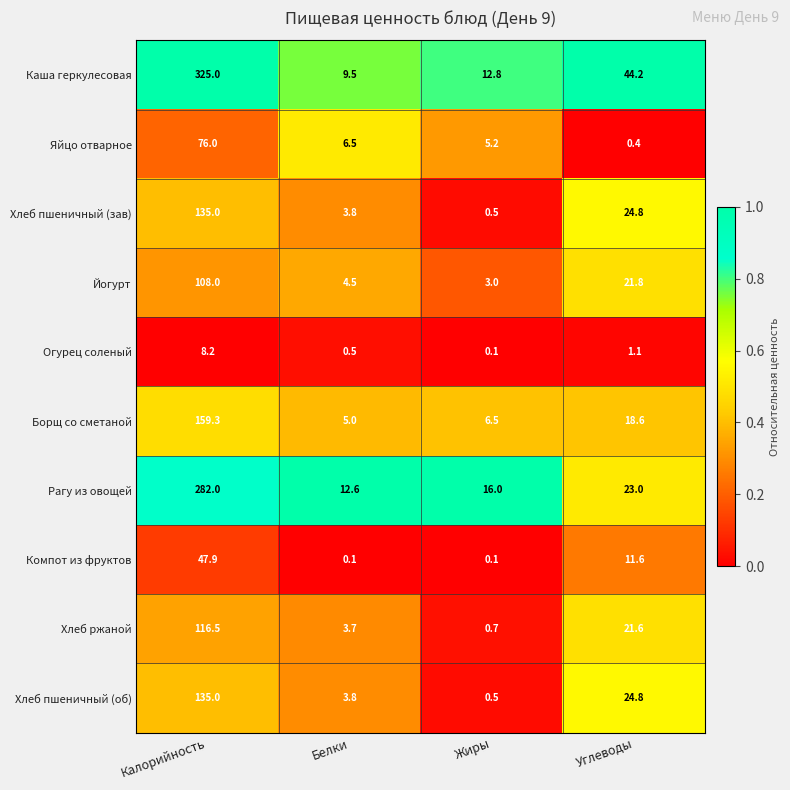

The Йогурт series shows 8.6 at Углеводы. True or false?

False